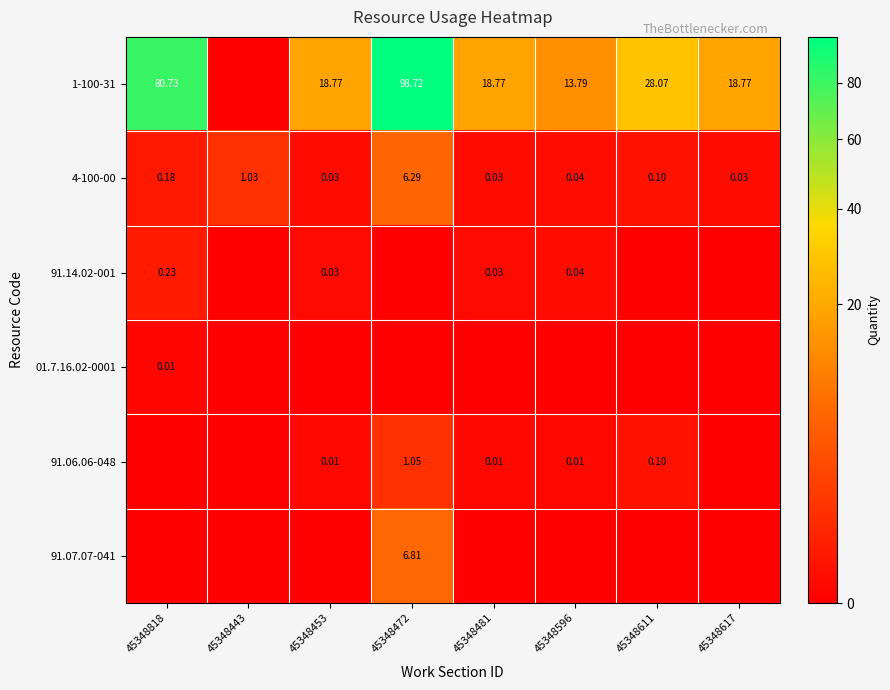

Is the value of 91.06.06-048 at 45348596 greater than the value of 91.14.02-001 at 45348453?

No